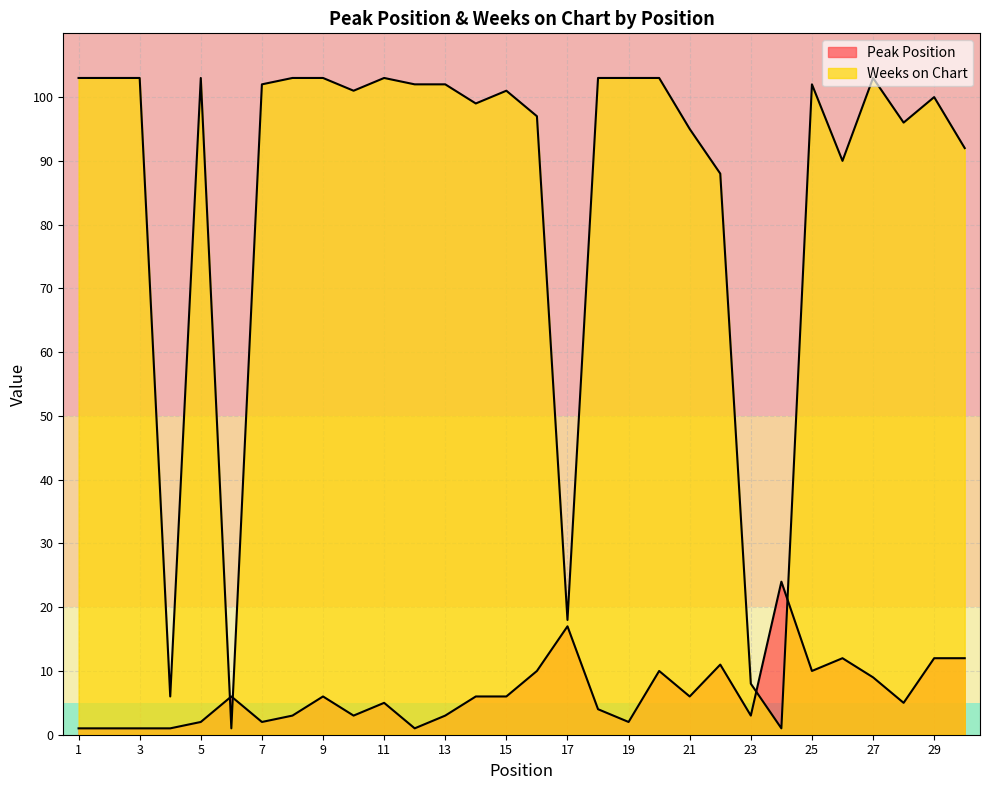

How many times do Weeks on Chart and Peak Position cross each other?

4